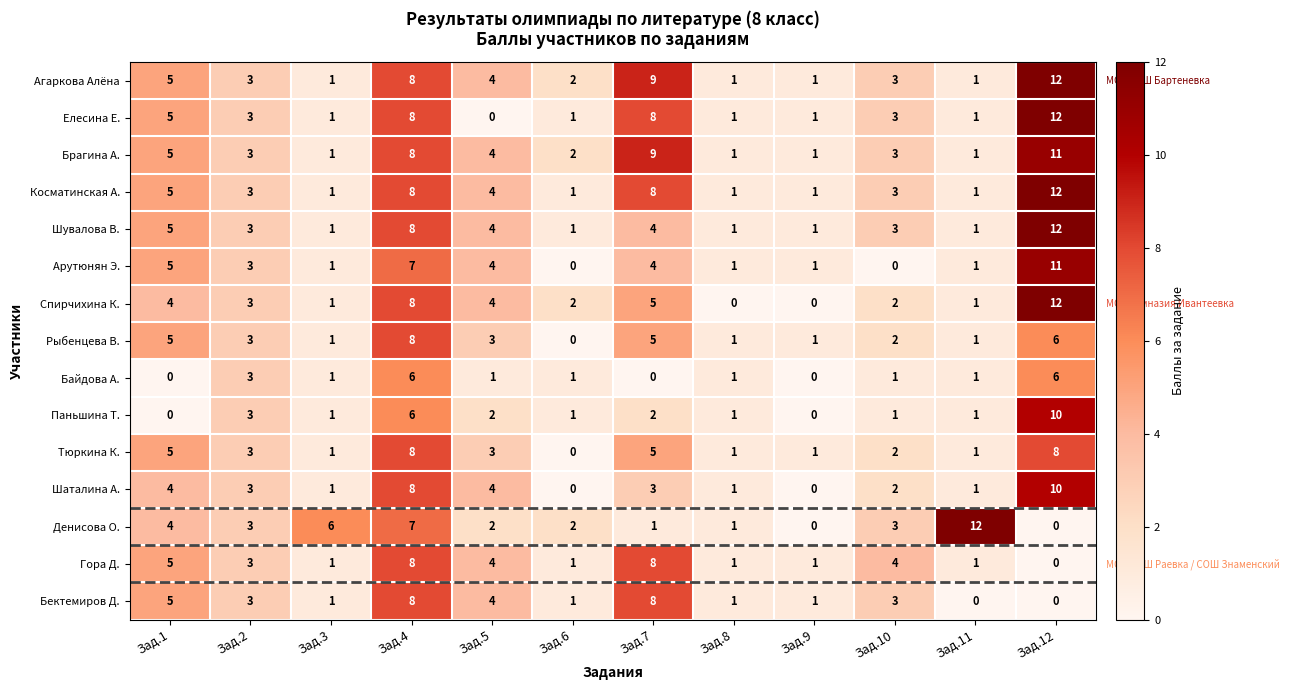

What is the difference between the maximum and minimum values in the Спирчихина К. series?

12